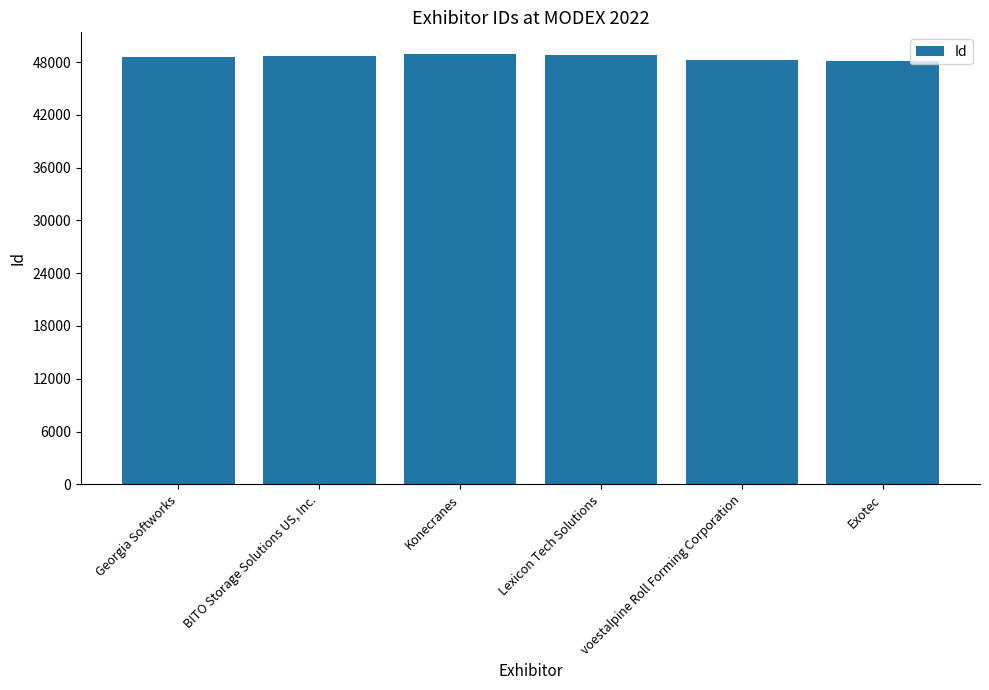

What is the approximate value at BITO Storage Solutions US, Inc.?

48642